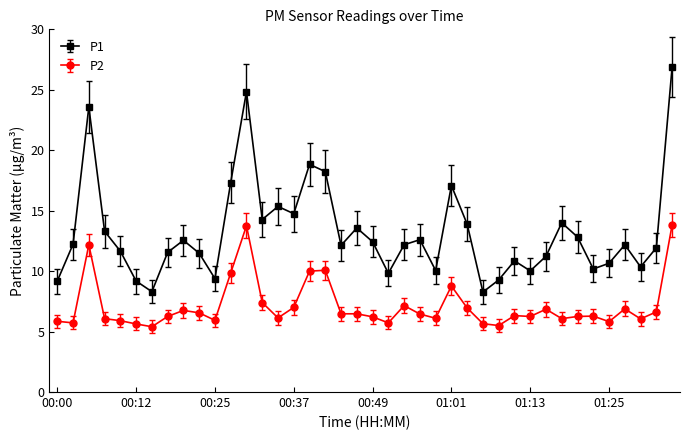

What is the value of the P2 point at the 36th from the left?

5.8